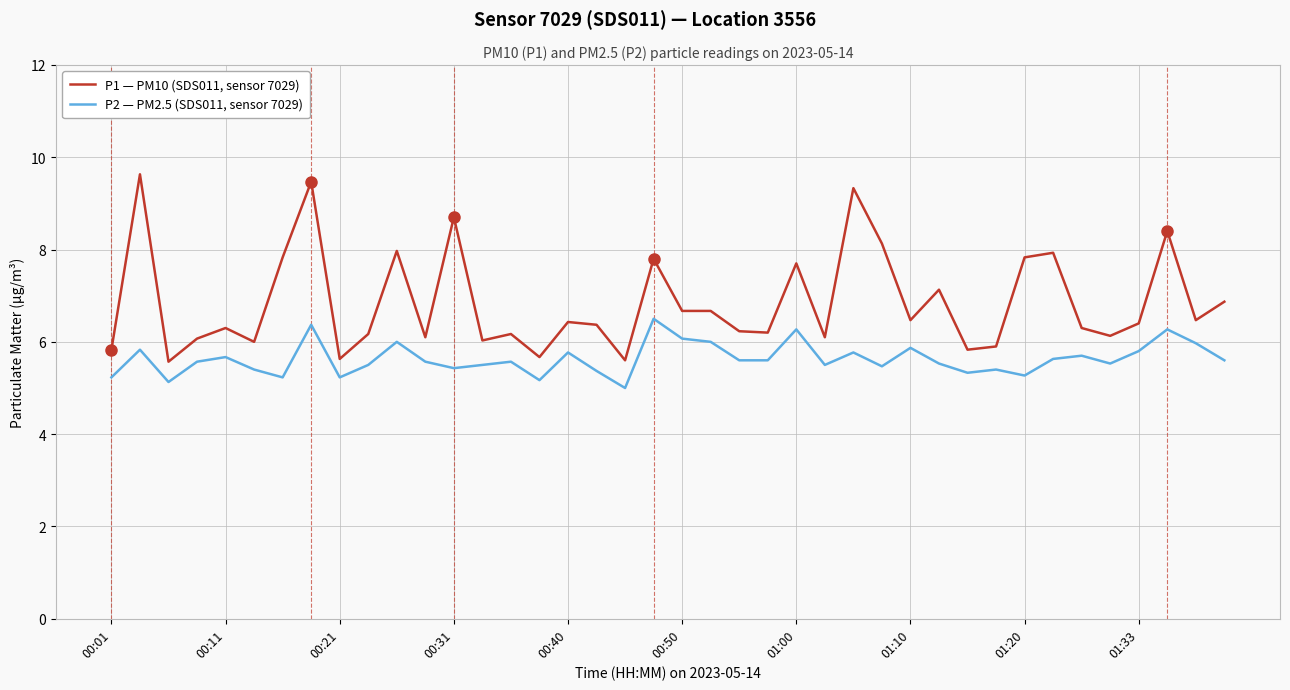

What is the minimum value shown in the chart?

5.0